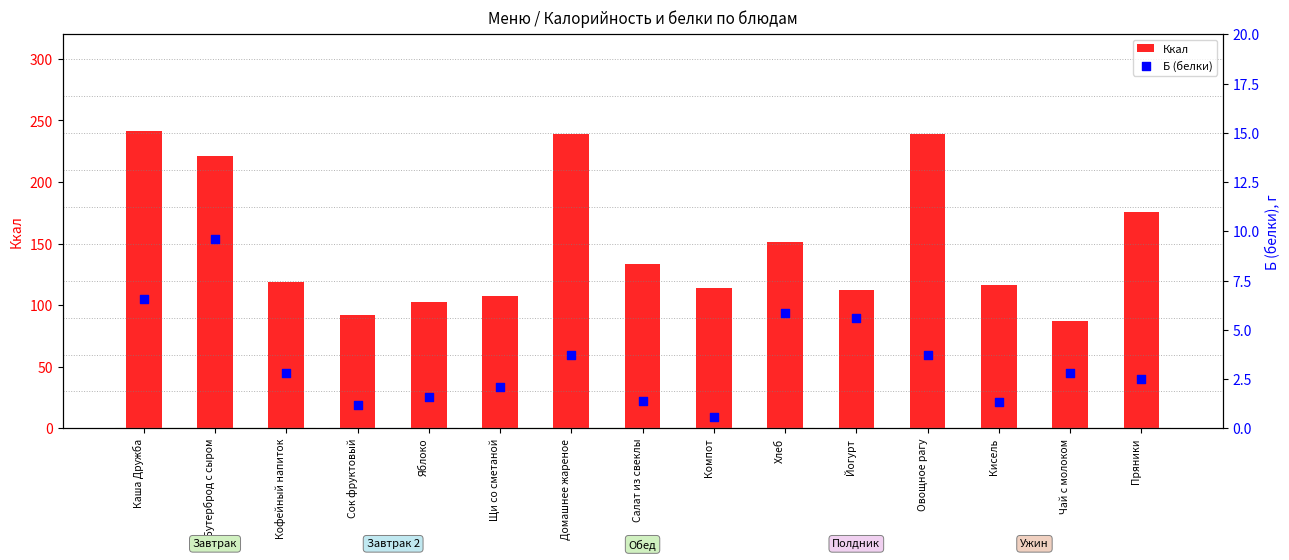

Is the value of Ккал at Бутерброд с сыром greater than the value of Б (белки) at Овощное рагу?

Yes